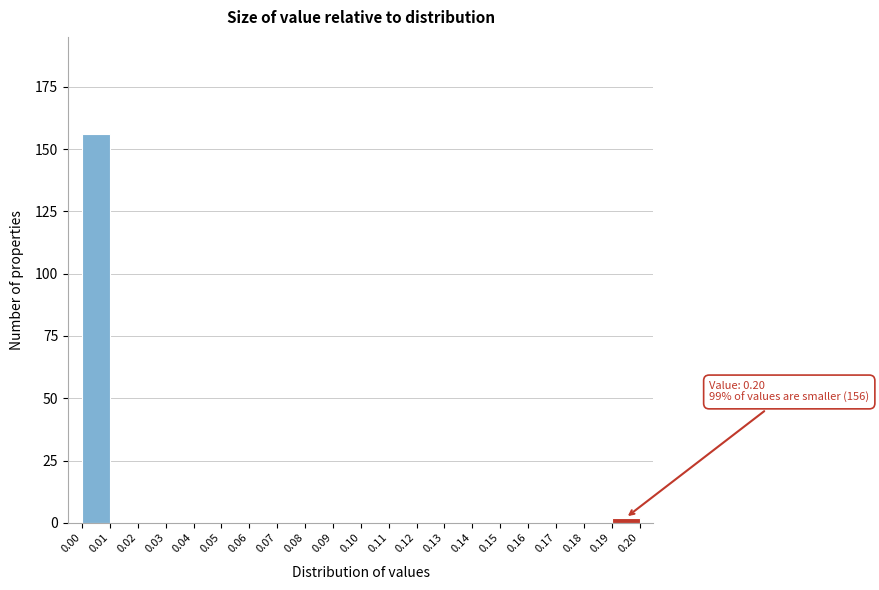

Which range on the x-axis has the tallest bar?

0.00 to 0.01